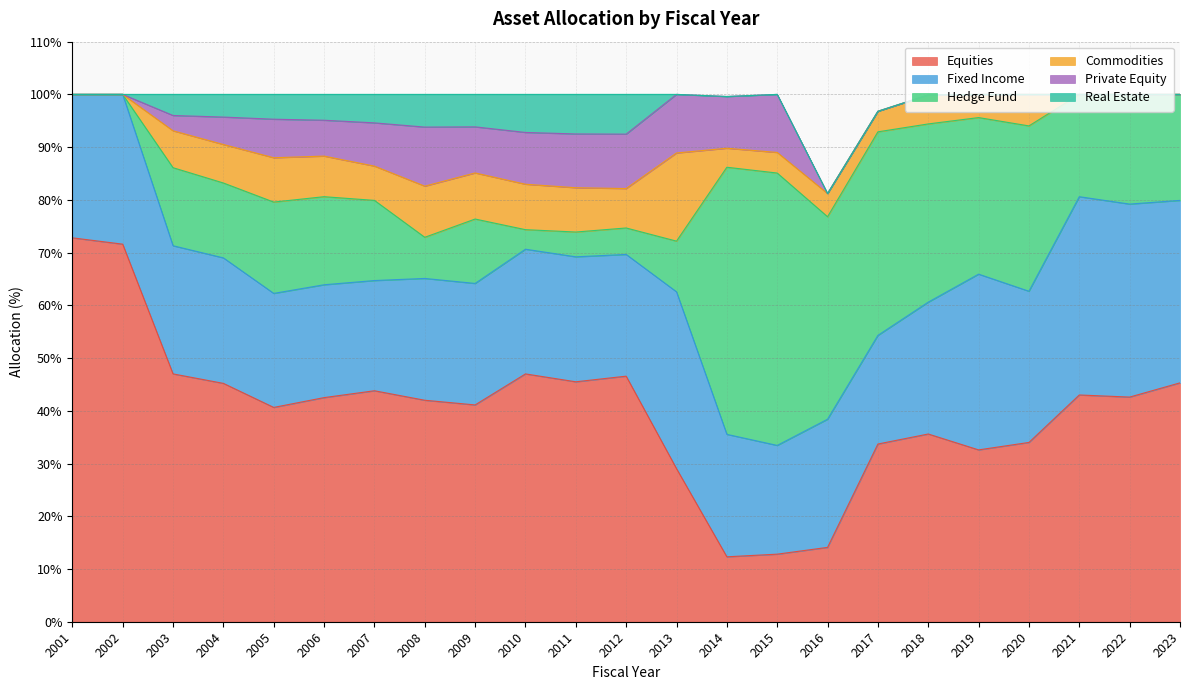

At which category is the sum across all series the highest?

2009